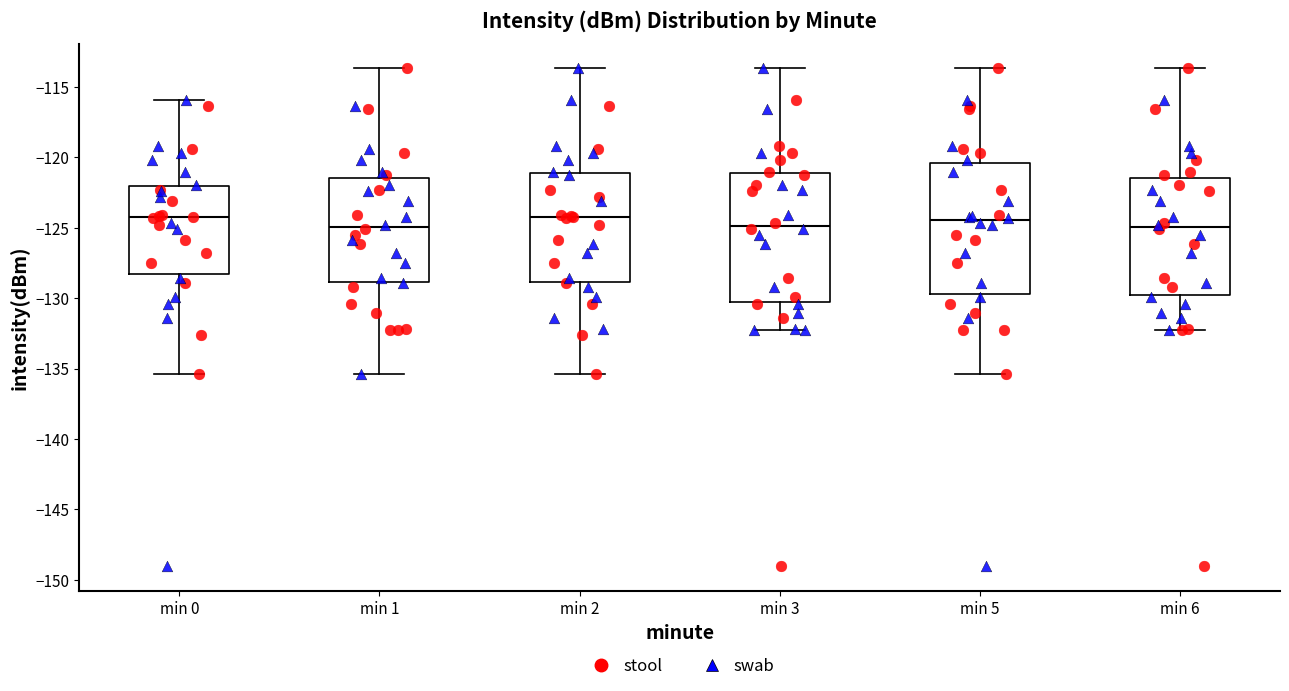

Where is the upper edge of the box for min 0 on the y-axis? The values are not printed on the chart, so give them approximately, as read against the axis.

-122.0